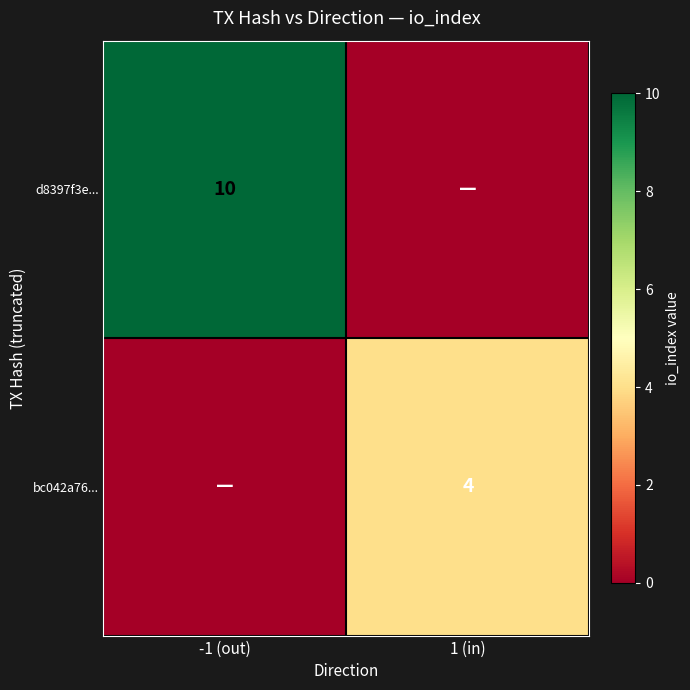

The value of d8397f3e... at -1 (out) is 10. True or false?

True